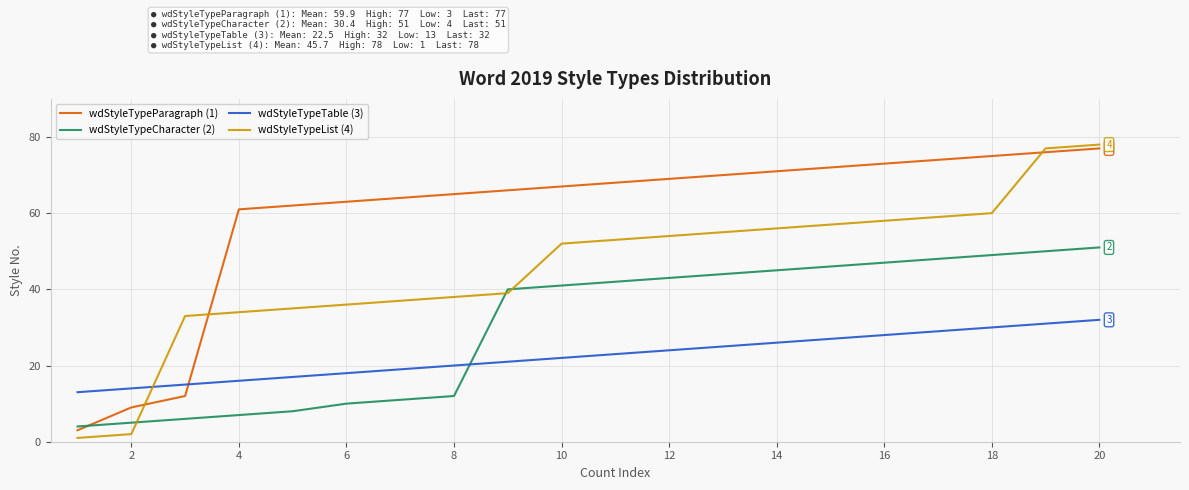

List the series in order of their overall mean, highest first.

wdStyleTypeParagraph (1), wdStyleTypeList (4), wdStyleTypeCharacter (2), wdStyleTypeTable (3)